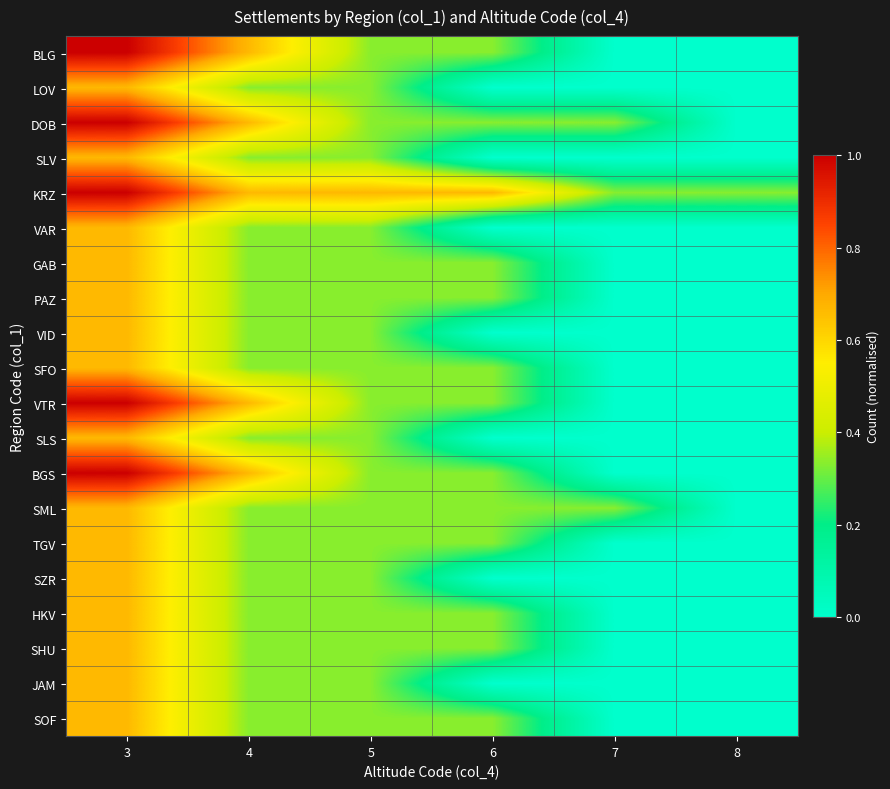

Which series has the largest range (max minus min)?

BLG